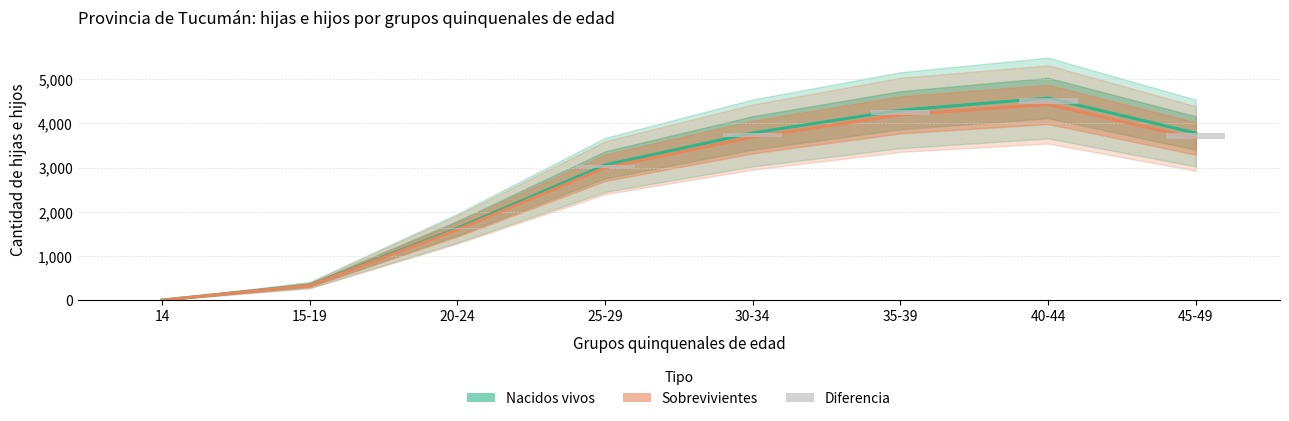

The Hijas e hijos sobrevivientes series shows 0 at 14. True or false?

False